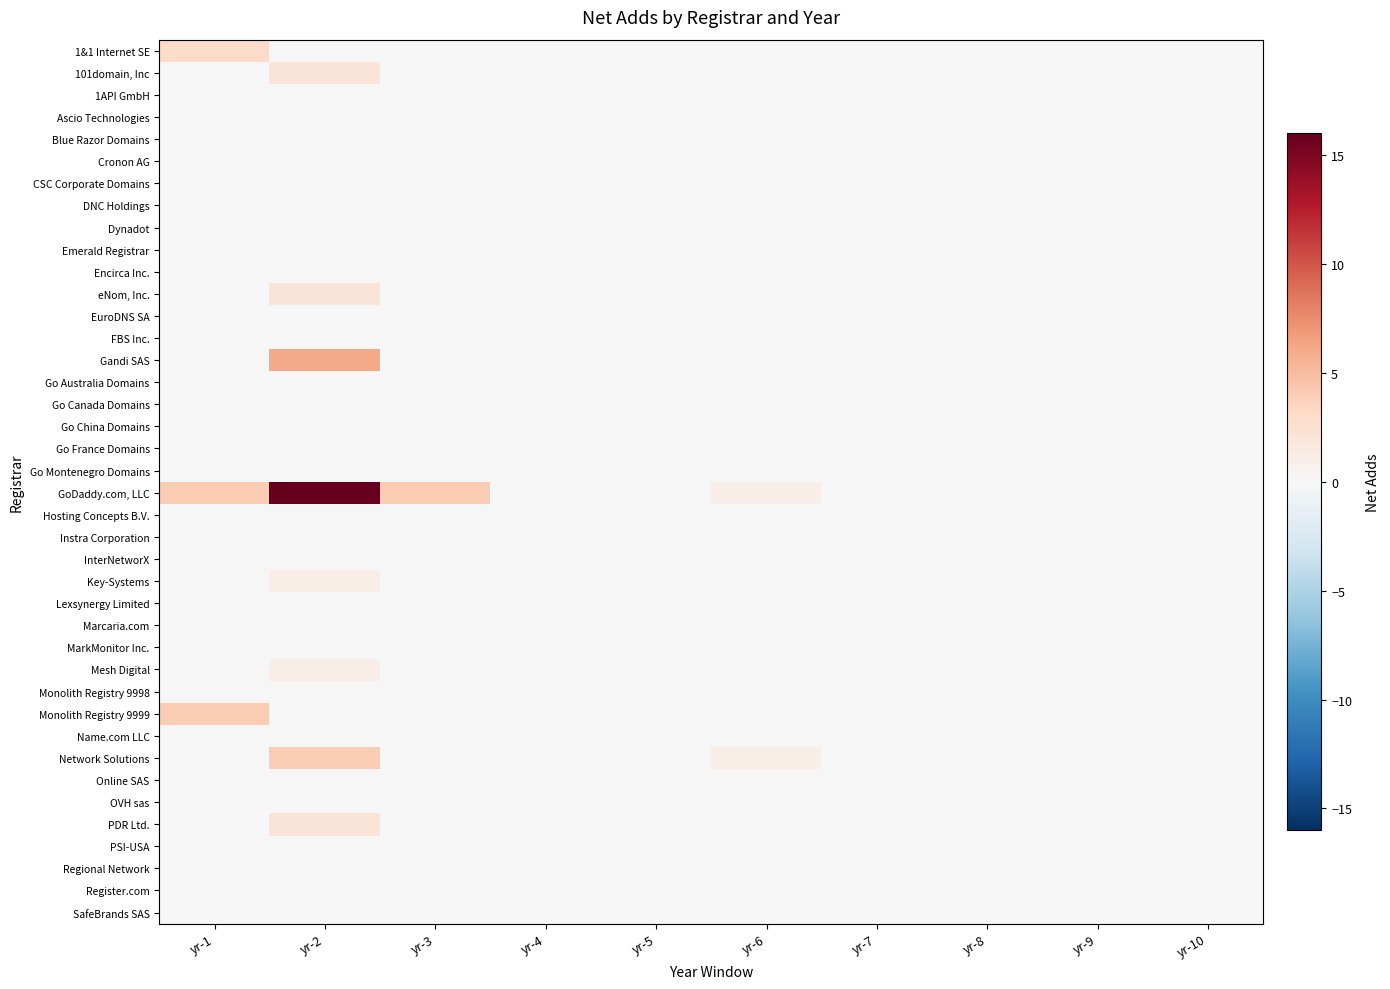

Reading left to right, transcribe all the data shown in this chart.

1&1 Internet SE: yr-1=3	yr-2=0	yr-3=0	yr-4=0	yr-5=0	yr-6=0	yr-7=0	yr-8=0	yr-9=0	yr-10=0
101domain, Inc: yr-1=0	yr-2=2	yr-3=0	yr-4=0	yr-5=0	yr-6=0	yr-7=0	yr-8=0	yr-9=0	yr-10=0
1API GmbH: yr-1=0	yr-2=0	yr-3=0	yr-4=0	yr-5=0	yr-6=0	yr-7=0	yr-8=0	yr-9=0	yr-10=0
Ascio Technologies: yr-1=0	yr-2=0	yr-3=0	yr-4=0	yr-5=0	yr-6=0	yr-7=0	yr-8=0	yr-9=0	yr-10=0
Blue Razor Domains: yr-1=0	yr-2=0	yr-3=0	yr-4=0	yr-5=0	yr-6=0	yr-7=0	yr-8=0	yr-9=0	yr-10=0
Cronon AG: yr-1=0	yr-2=0	yr-3=0	yr-4=0	yr-5=0	yr-6=0	yr-7=0	yr-8=0	yr-9=0	yr-10=0
CSC Corporate Domains: yr-1=0	yr-2=0	yr-3=0	yr-4=0	yr-5=0	yr-6=0	yr-7=0	yr-8=0	yr-9=0	yr-10=0
DNC Holdings: yr-1=0	yr-2=0	yr-3=0	yr-4=0	yr-5=0	yr-6=0	yr-7=0	yr-8=0	yr-9=0	yr-10=0
Dynadot: yr-1=0	yr-2=0	yr-3=0	yr-4=0	yr-5=0	yr-6=0	yr-7=0	yr-8=0	yr-9=0	yr-10=0
Emerald Registrar: yr-1=0	yr-2=0	yr-3=0	yr-4=0	yr-5=0	yr-6=0	yr-7=0	yr-8=0	yr-9=0	yr-10=0
Encirca Inc.: yr-1=0	yr-2=0	yr-3=0	yr-4=0	yr-5=0	yr-6=0	yr-7=0	yr-8=0	yr-9=0	yr-10=0
eNom, Inc.: yr-1=0	yr-2=2	yr-3=0	yr-4=0	yr-5=0	yr-6=0	yr-7=0	yr-8=0	yr-9=0	yr-10=0
EuroDNS SA: yr-1=0	yr-2=0	yr-3=0	yr-4=0	yr-5=0	yr-6=0	yr-7=0	yr-8=0	yr-9=0	yr-10=0
FBS Inc.: yr-1=0	yr-2=0	yr-3=0	yr-4=0	yr-5=0	yr-6=0	yr-7=0	yr-8=0	yr-9=0	yr-10=0
Gandi SAS: yr-1=0	yr-2=6	yr-3=0	yr-4=0	yr-5=0	yr-6=0	yr-7=0	yr-8=0	yr-9=0	yr-10=0
Go Australia Domains: yr-1=0	yr-2=0	yr-3=0	yr-4=0	yr-5=0	yr-6=0	yr-7=0	yr-8=0	yr-9=0	yr-10=0
Go Canada Domains: yr-1=0	yr-2=0	yr-3=0	yr-4=0	yr-5=0	yr-6=0	yr-7=0	yr-8=0	yr-9=0	yr-10=0
Go China Domains: yr-1=0	yr-2=0	yr-3=0	yr-4=0	yr-5=0	yr-6=0	yr-7=0	yr-8=0	yr-9=0	yr-10=0
Go France Domains: yr-1=0	yr-2=0	yr-3=0	yr-4=0	yr-5=0	yr-6=0	yr-7=0	yr-8=0	yr-9=0	yr-10=0
Go Montenegro Domains: yr-1=0	yr-2=0	yr-3=0	yr-4=0	yr-5=0	yr-6=0	yr-7=0	yr-8=0	yr-9=0	yr-10=0
GoDaddy.com, LLC: yr-1=4	yr-2=16	yr-3=4	yr-4=0	yr-5=0	yr-6=1	yr-7=0	yr-8=0	yr-9=0	yr-10=0
Hosting Concepts B.V.: yr-1=0	yr-2=0	yr-3=0	yr-4=0	yr-5=0	yr-6=0	yr-7=0	yr-8=0	yr-9=0	yr-10=0
Instra Corporation: yr-1=0	yr-2=0	yr-3=0	yr-4=0	yr-5=0	yr-6=0	yr-7=0	yr-8=0	yr-9=0	yr-10=0
InterNetworX: yr-1=0	yr-2=0	yr-3=0	yr-4=0	yr-5=0	yr-6=0	yr-7=0	yr-8=0	yr-9=0	yr-10=0
Key-Systems: yr-1=0	yr-2=1	yr-3=0	yr-4=0	yr-5=0	yr-6=0	yr-7=0	yr-8=0	yr-9=0	yr-10=0
Lexsynergy Limited: yr-1=0	yr-2=0	yr-3=0	yr-4=0	yr-5=0	yr-6=0	yr-7=0	yr-8=0	yr-9=0	yr-10=0
Marcaria.com: yr-1=0	yr-2=0	yr-3=0	yr-4=0	yr-5=0	yr-6=0	yr-7=0	yr-8=0	yr-9=0	yr-10=0
MarkMonitor Inc.: yr-1=0	yr-2=0	yr-3=0	yr-4=0	yr-5=0	yr-6=0	yr-7=0	yr-8=0	yr-9=0	yr-10=0
Mesh Digital: yr-1=0	yr-2=1	yr-3=0	yr-4=0	yr-5=0	yr-6=0	yr-7=0	yr-8=0	yr-9=0	yr-10=0
Monolith Registry 9998: yr-1=0	yr-2=0	yr-3=0	yr-4=0	yr-5=0	yr-6=0	yr-7=0	yr-8=0	yr-9=0	yr-10=0
Monolith Registry 9999: yr-1=4	yr-2=0	yr-3=0	yr-4=0	yr-5=0	yr-6=0	yr-7=0	yr-8=0	yr-9=0	yr-10=0
Name.com LLC: yr-1=0	yr-2=0	yr-3=0	yr-4=0	yr-5=0	yr-6=0	yr-7=0	yr-8=0	yr-9=0	yr-10=0
Network Solutions: yr-1=0	yr-2=4	yr-3=0	yr-4=0	yr-5=0	yr-6=1	yr-7=0	yr-8=0	yr-9=0	yr-10=0
Online SAS: yr-1=0	yr-2=0	yr-3=0	yr-4=0	yr-5=0	yr-6=0	yr-7=0	yr-8=0	yr-9=0	yr-10=0
OVH sas: yr-1=0	yr-2=0	yr-3=0	yr-4=0	yr-5=0	yr-6=0	yr-7=0	yr-8=0	yr-9=0	yr-10=0
PDR Ltd.: yr-1=0	yr-2=2	yr-3=0	yr-4=0	yr-5=0	yr-6=0	yr-7=0	yr-8=0	yr-9=0	yr-10=0
PSI-USA: yr-1=0	yr-2=0	yr-3=0	yr-4=0	yr-5=0	yr-6=0	yr-7=0	yr-8=0	yr-9=0	yr-10=0
Regional Network: yr-1=0	yr-2=0	yr-3=0	yr-4=0	yr-5=0	yr-6=0	yr-7=0	yr-8=0	yr-9=0	yr-10=0
Register.com: yr-1=0	yr-2=0	yr-3=0	yr-4=0	yr-5=0	yr-6=0	yr-7=0	yr-8=0	yr-9=0	yr-10=0
SafeBrands SAS: yr-1=0	yr-2=0	yr-3=0	yr-4=0	yr-5=0	yr-6=0	yr-7=0	yr-8=0	yr-9=0	yr-10=0